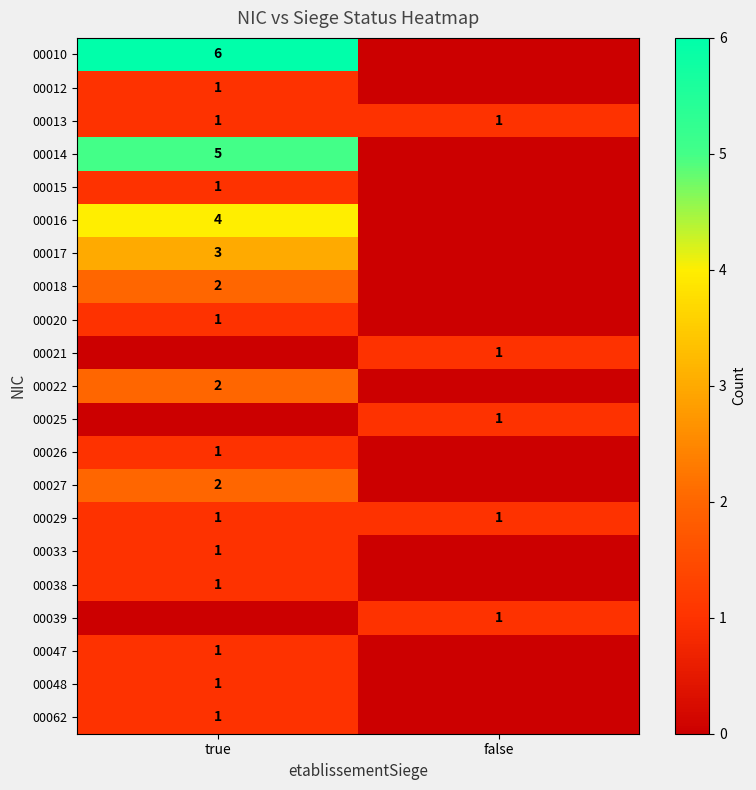

What is the difference between the maximum and minimum values in the 00018 series?

2